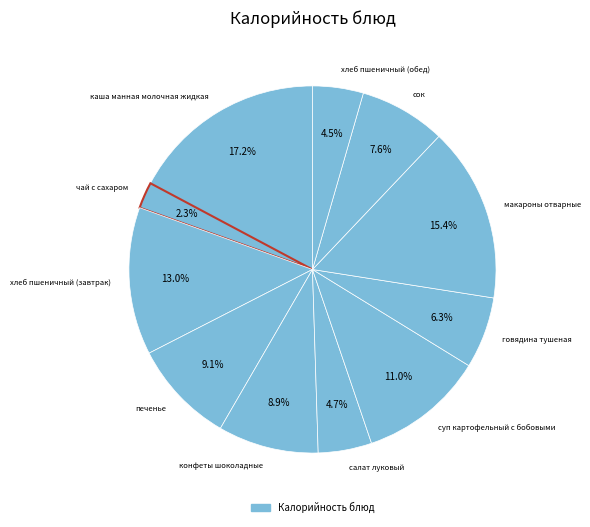

Which has a higher value, каша манная молочная жидкая or хлеб пшеничный (обед)?

каша манная молочная жидкая